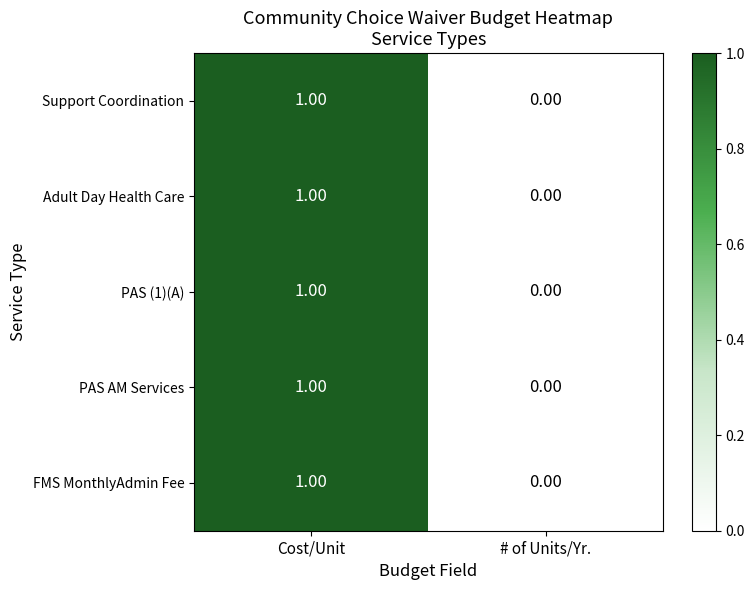

Which category has the highest value across all series?

Cost/Unit